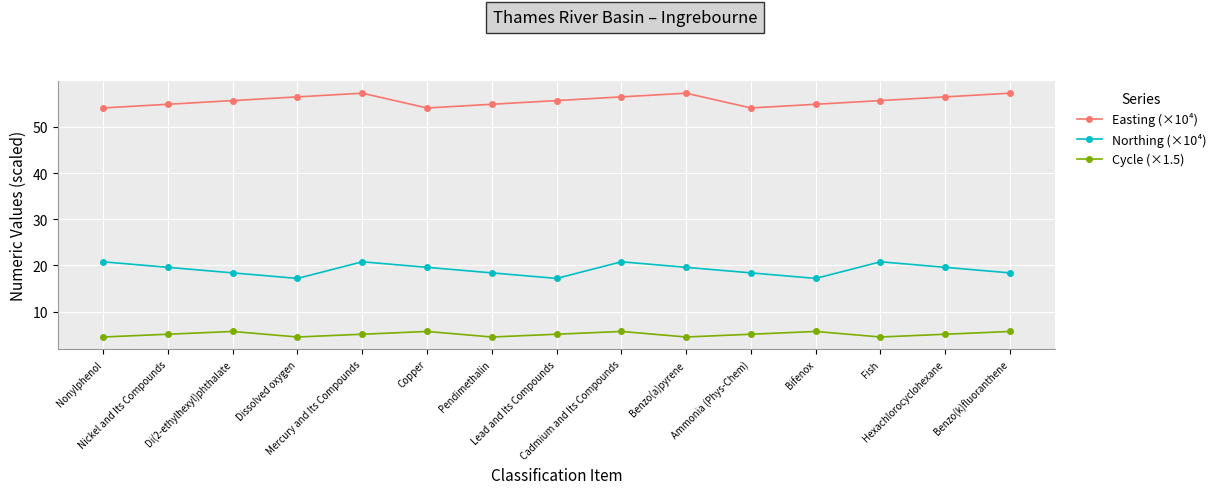

Which series changed the most between Nonylphenol and Fish?

Easting (×10⁴)